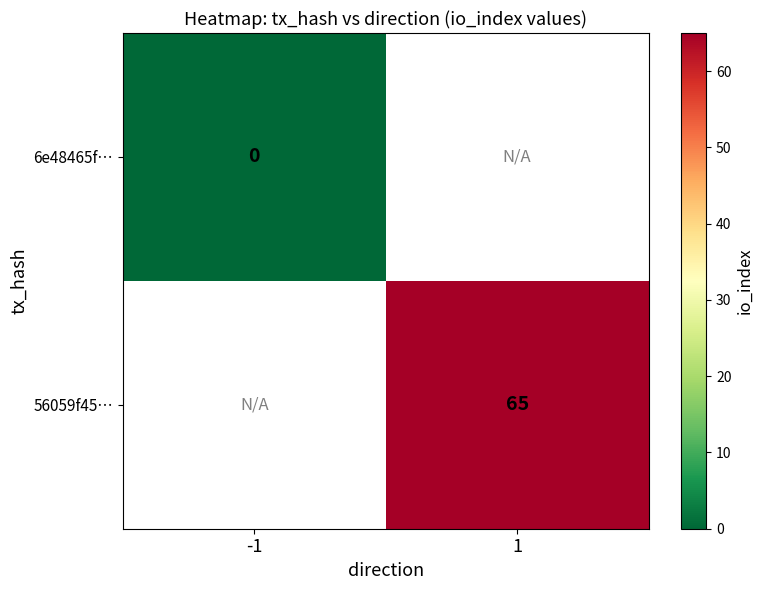

What is the maximum value shown in the chart?

65.0